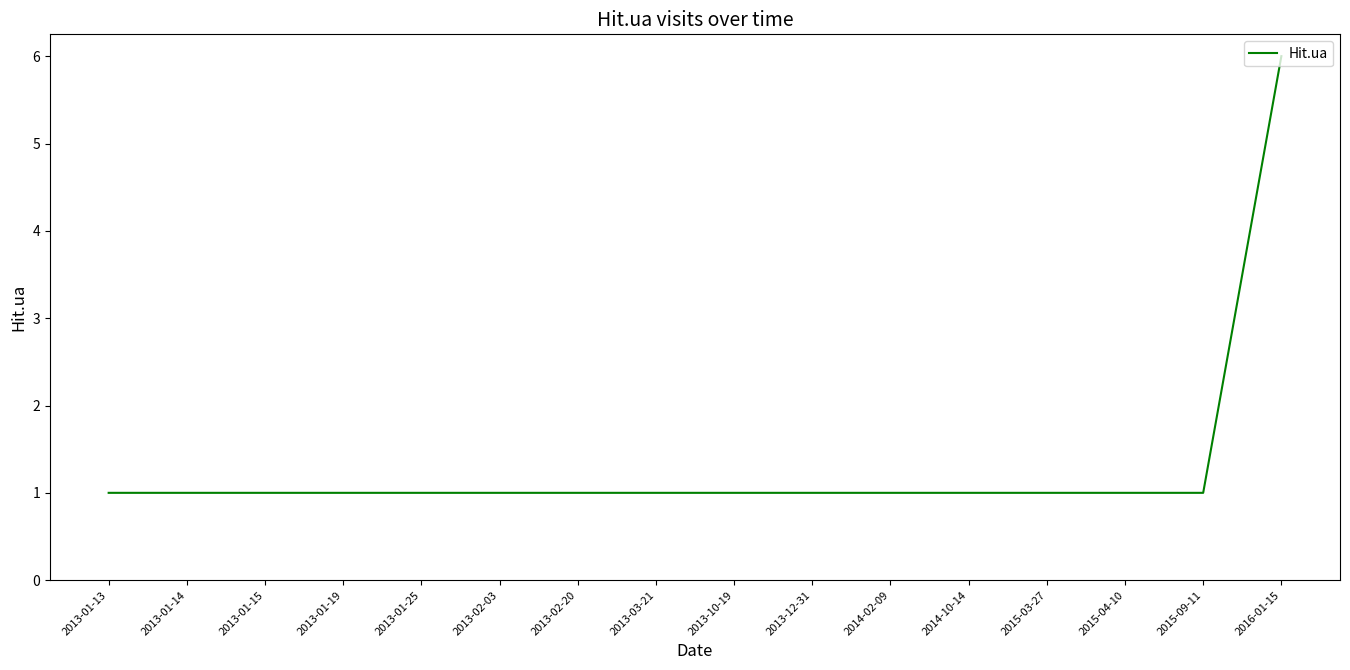

The value at 2015-03-27 is 2. True or false?

False